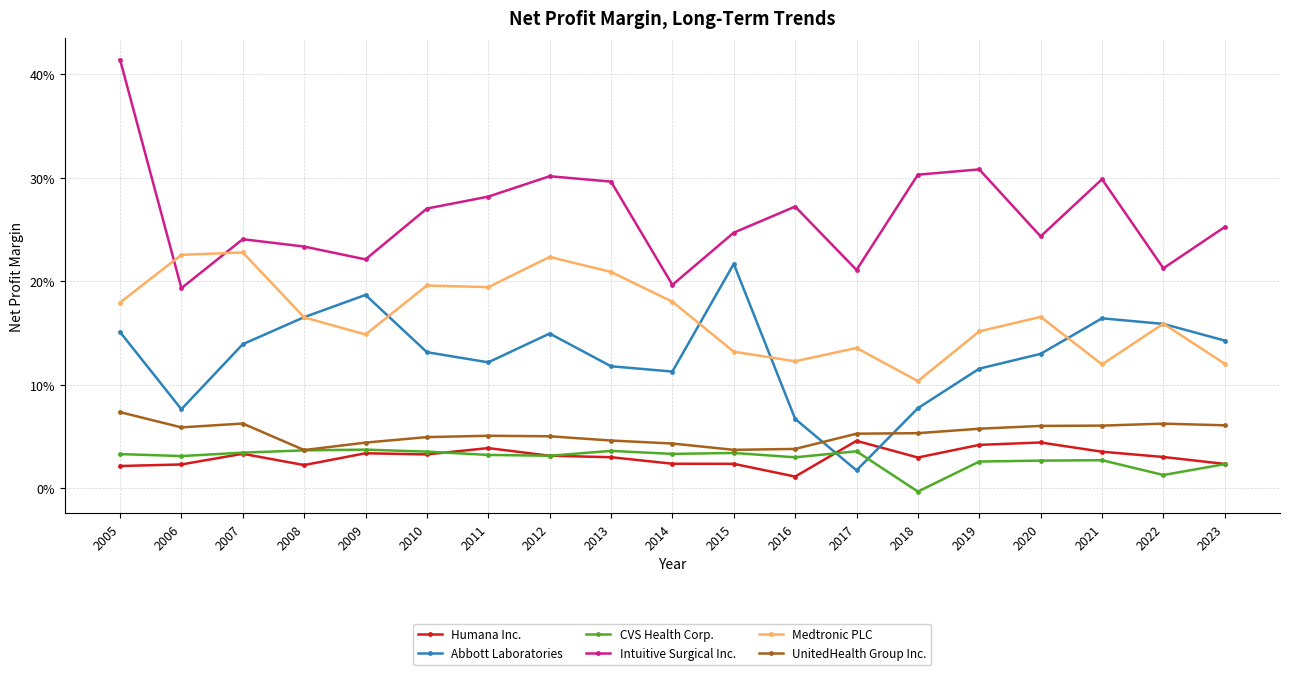

Does the chart display data point markers on the line(s)?

Yes